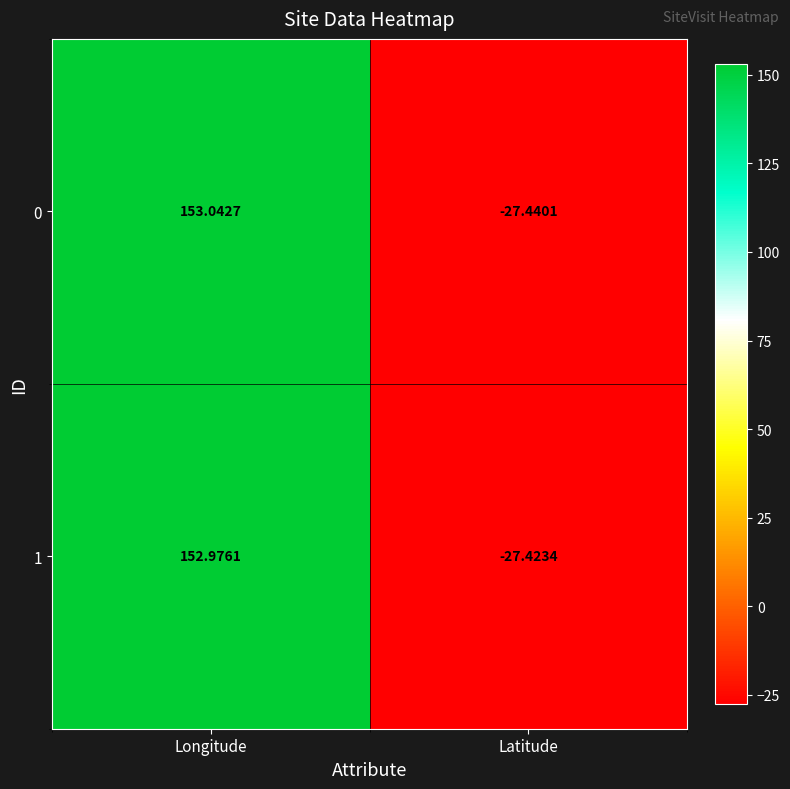

At which label does 1 reach its peak?

Longitude